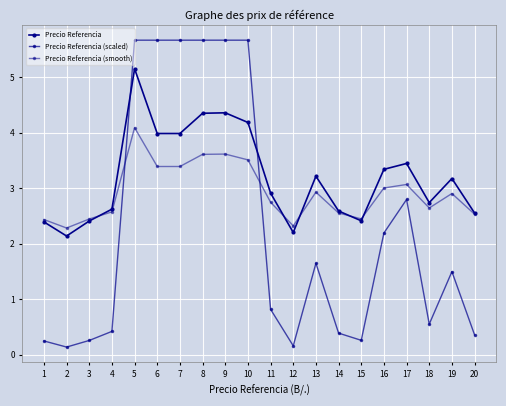

Reading right to left, what are all the values shown in this chart?

Precio Referencia: 2.6	3.2	2.7	3.4	3.3	2.4	2.6	3.2	2.2	2.9	4.2	4.4	4.4	4.0	4.0	5.2	2.6	2.4	2.1	2.4
Precio Referencia (scaled): 0.4	1.5	0.6	2.8	2.2	0.3	0.4	1.6	0.2	0.8	5.7	5.7	5.7	5.7	5.7	5.7	0.4	0.3	0.1	0.2
Precio Referencia (smooth): 2.5	2.9	2.6	3.1	3.0	2.4	2.6	2.9	2.3	2.7	3.5	3.6	3.6	3.4	3.4	4.1	2.6	2.4	2.3	2.4